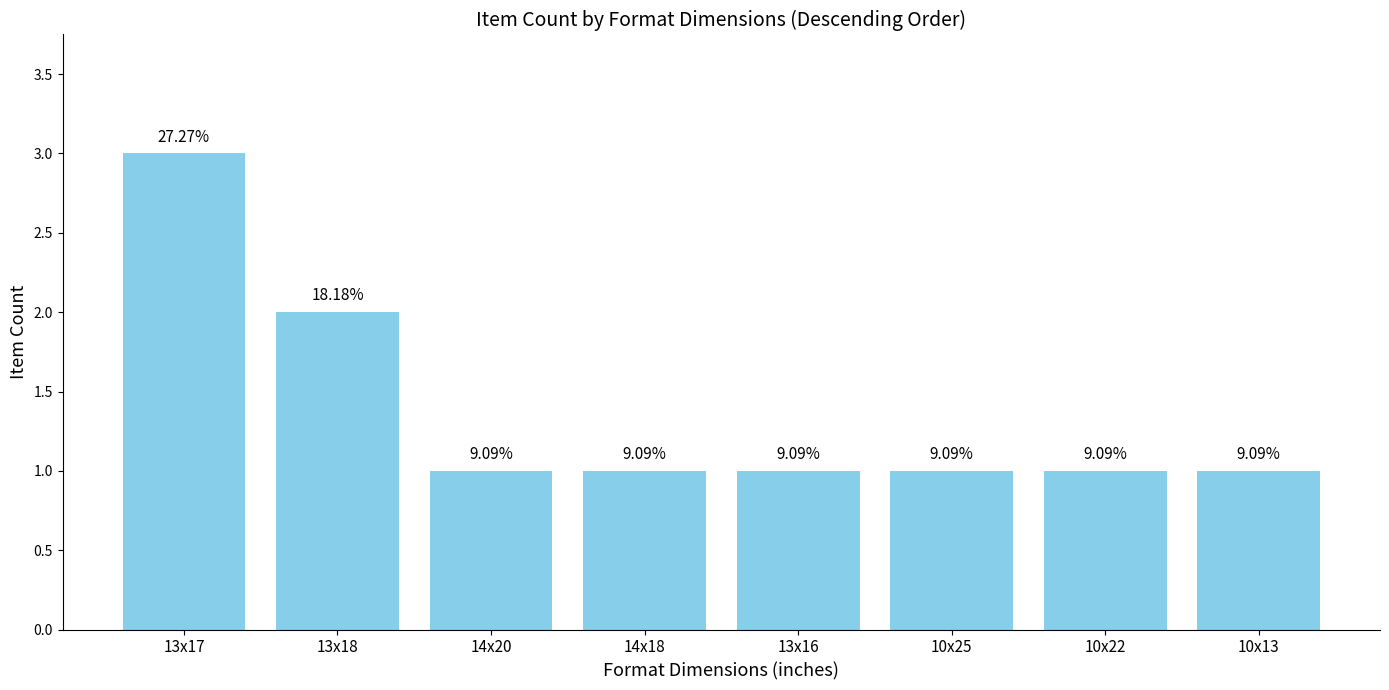

Rank the categories by value from highest to lowest.

13x17, 13x18, 14x20, 14x18, 13x16, 10x25, 10x22, 10x13